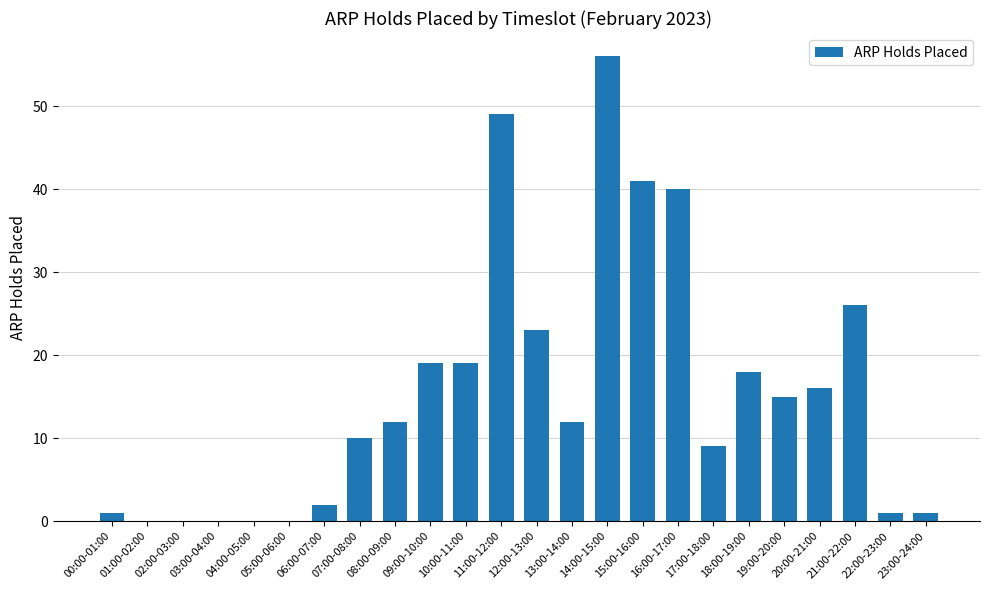

At which label is the value closest to 28?

21:00-22:00